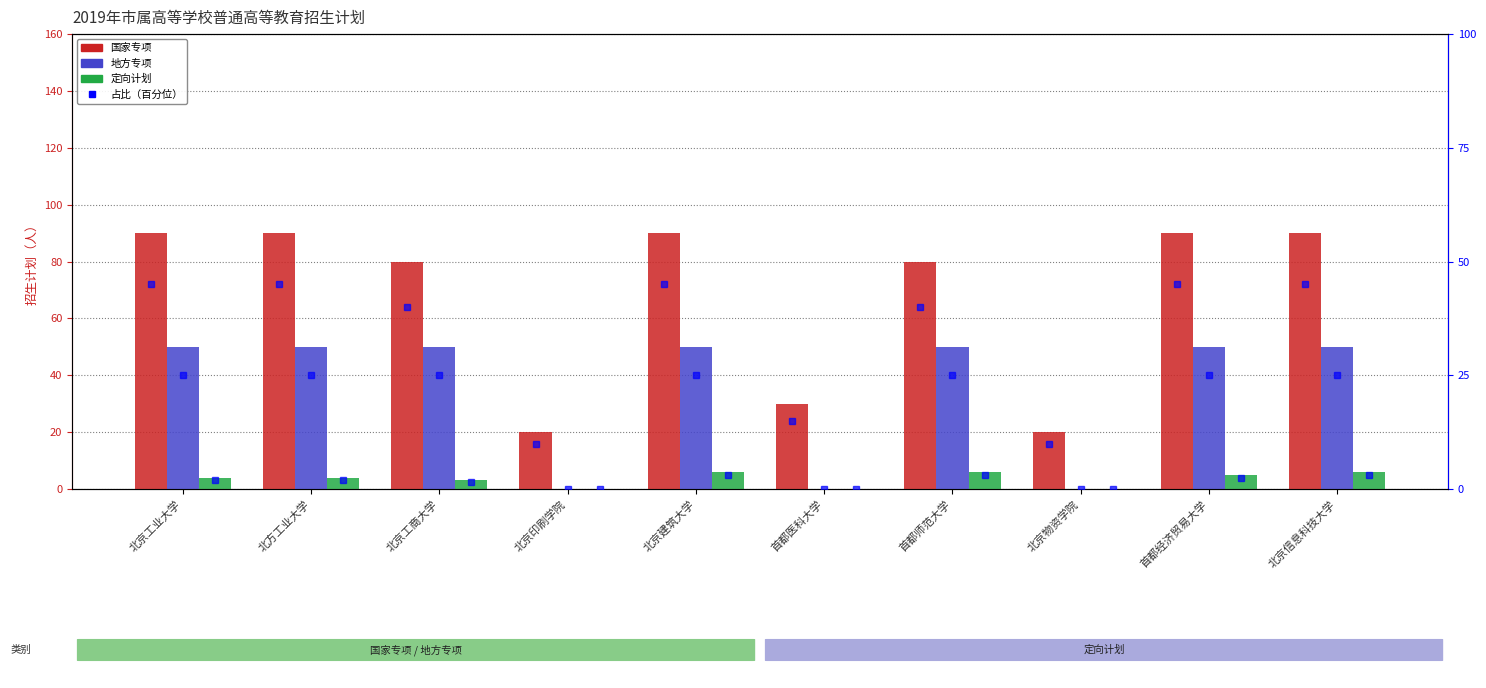

What is the difference between the 国家专项 values at 北京信息科技大学 and 北京印刷学院?

70.0